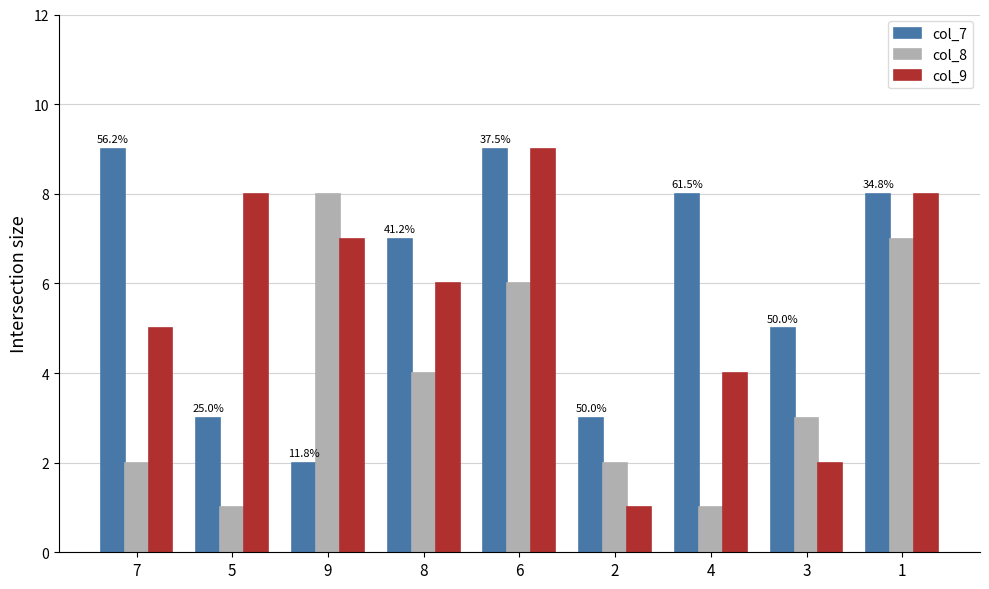

What is the difference between the highest and lowest values at 7?

7